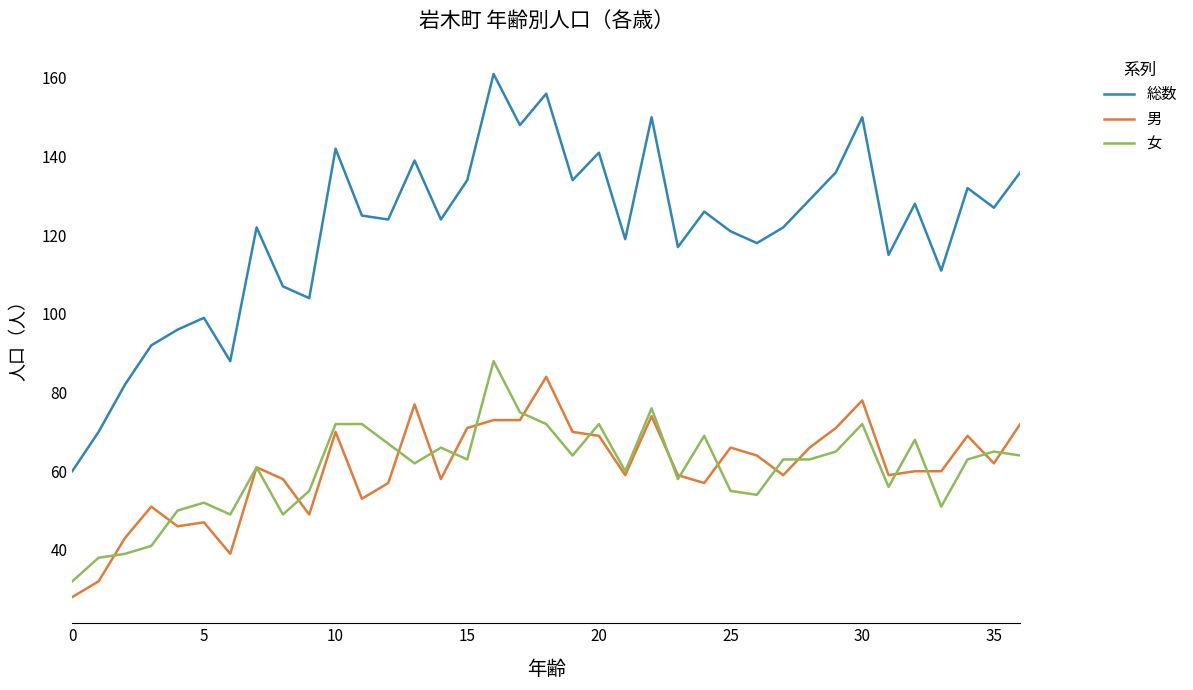

Does the chart display data point markers on the line(s)?

No